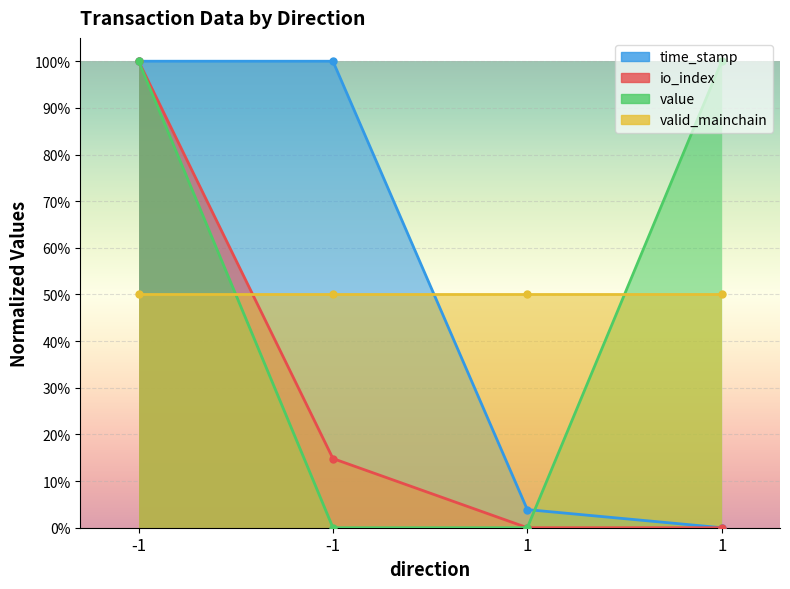

Between 1 and 1, which series saw the biggest shift?

value